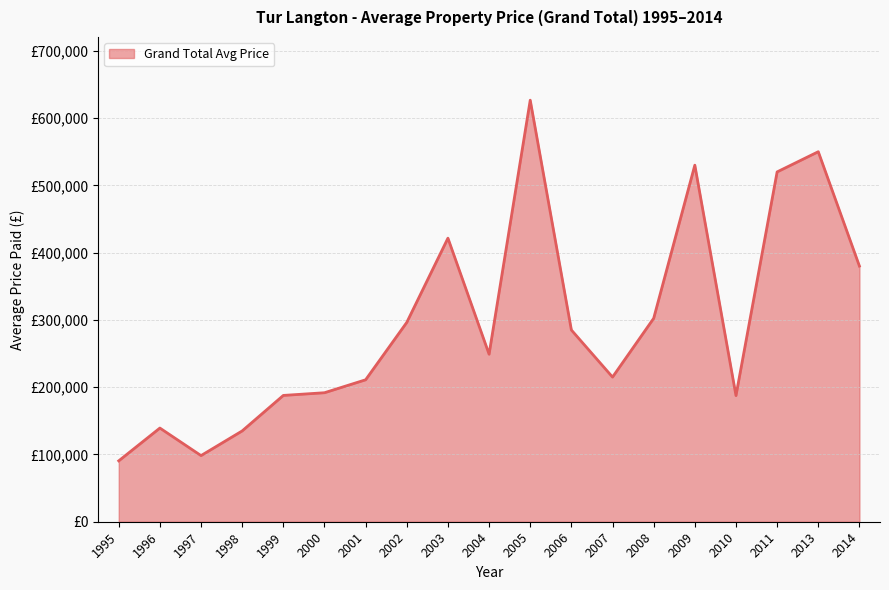

What is the value of the 13th point from the left?

215000.0